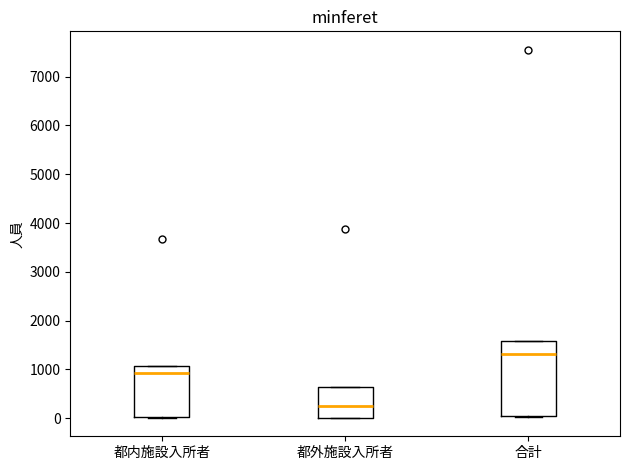

Reading left to right, read every box against the y-axis: the position of its median line, the range the box covers, and the ends of its whiskers. The values are not printed on the chart, so give them approximately, as read against the axis.

都内施設入所者: median 900, box 0 to 1100, whiskers 0 to 1100
都外施設入所者: median 300, box 0 to 600, whiskers 0 to 600
合計: median 1300, box 0 to 1600, whiskers 0 to 1600